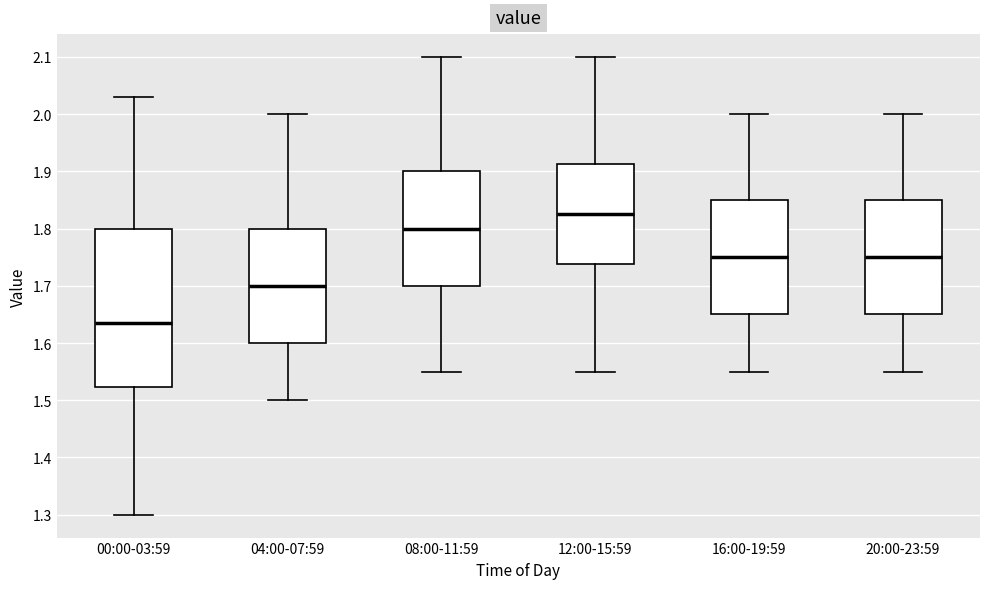

Reading left to right, read every box against the y-axis: the position of its median line, the range the box covers, and the ends of its whiskers. The values are not printed on the chart, so give them approximately, as read against the axis.

00:00-03:59: median 1.64, box 1.52 to 1.80, whiskers 1.30 to 2.03
04:00-07:59: median 1.70, box 1.60 to 1.80, whiskers 1.50 to 2.00
08:00-11:59: median 1.80, box 1.70 to 1.90, whiskers 1.55 to 2.10
12:00-15:59: median 1.83, box 1.74 to 1.91, whiskers 1.55 to 2.10
16:00-19:59: median 1.75, box 1.65 to 1.85, whiskers 1.55 to 2.00
20:00-23:59: median 1.75, box 1.65 to 1.85, whiskers 1.55 to 2.00